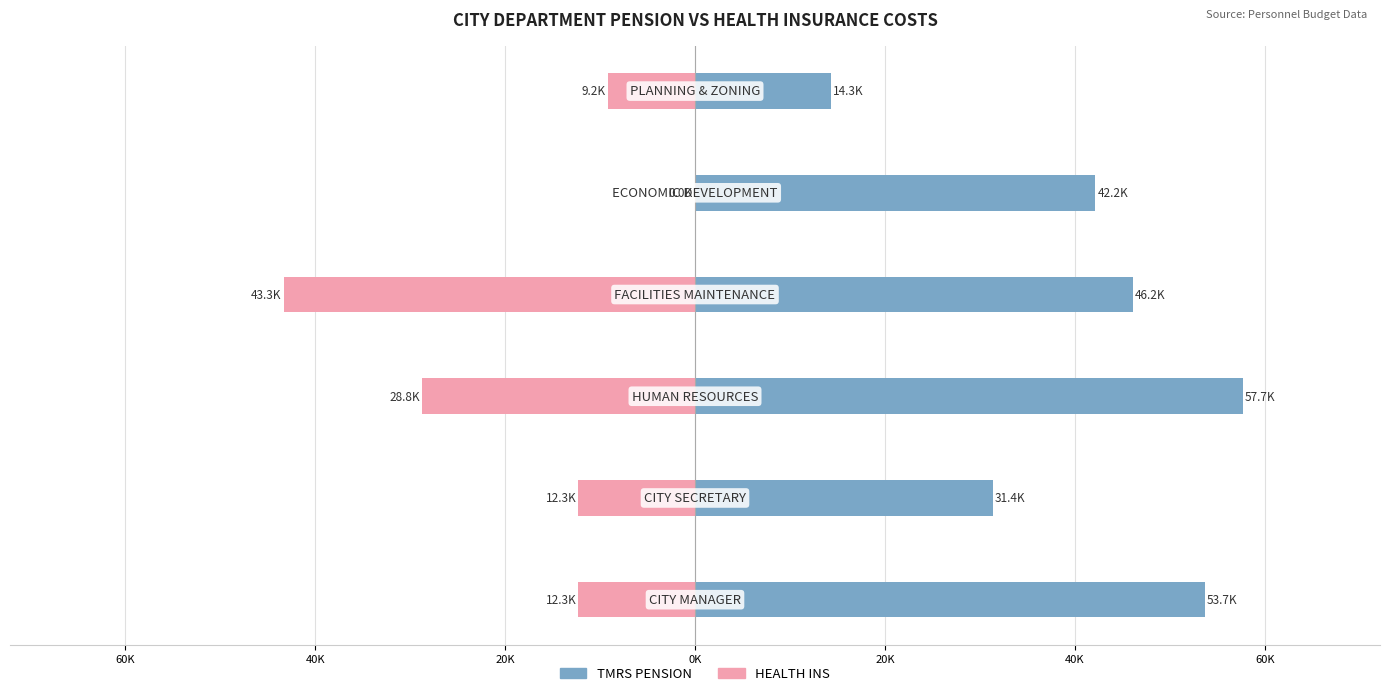

At how many categories does at least one series exceed 30354?

5